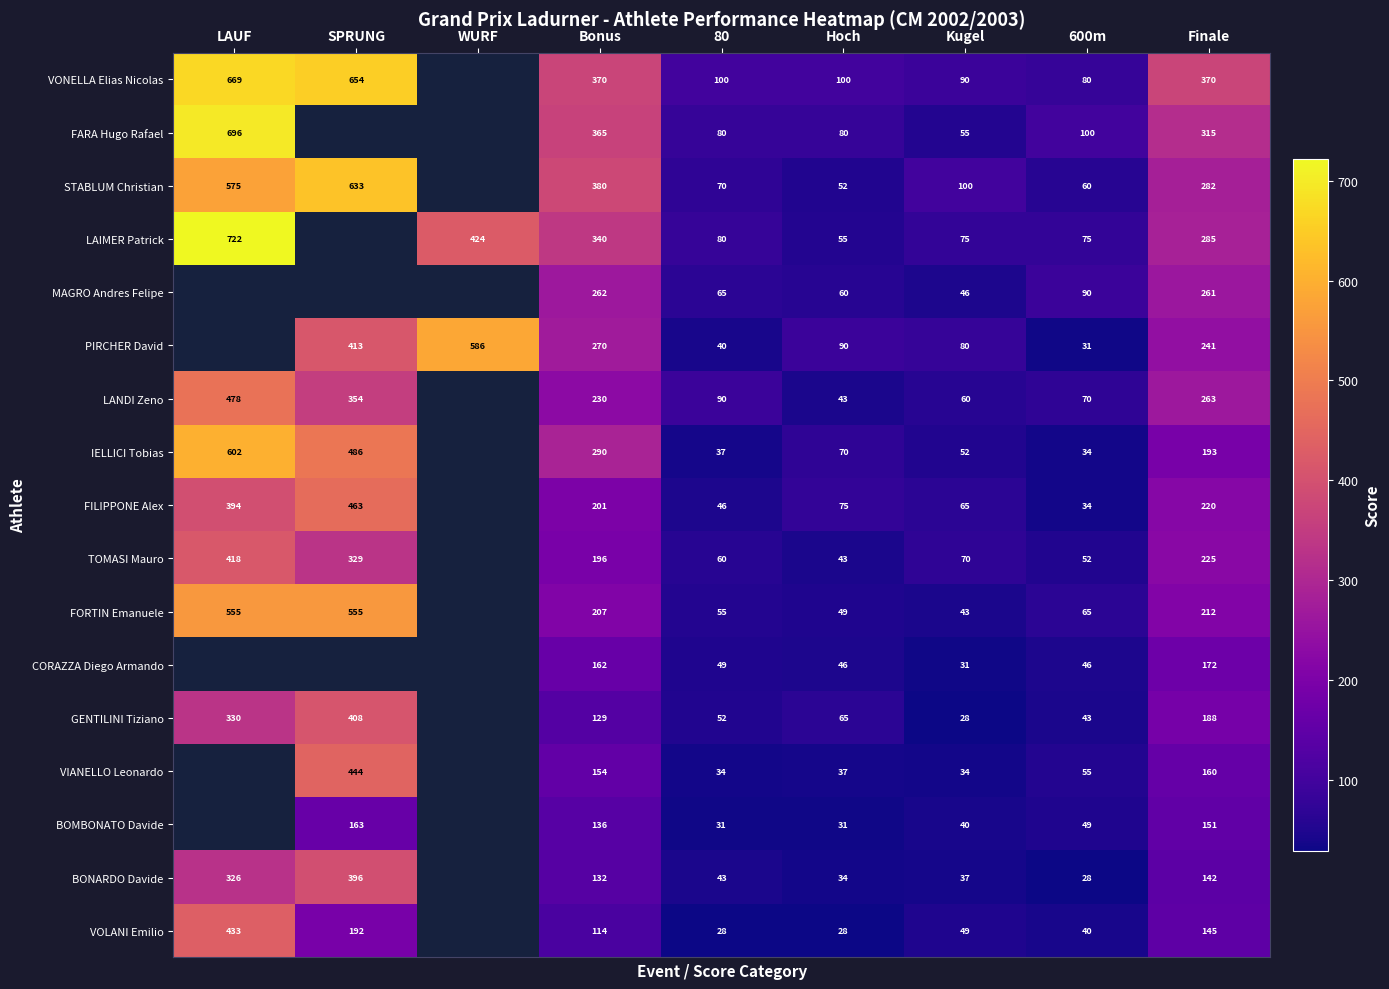

What is the spread (max minus min) of values at Finale?

228